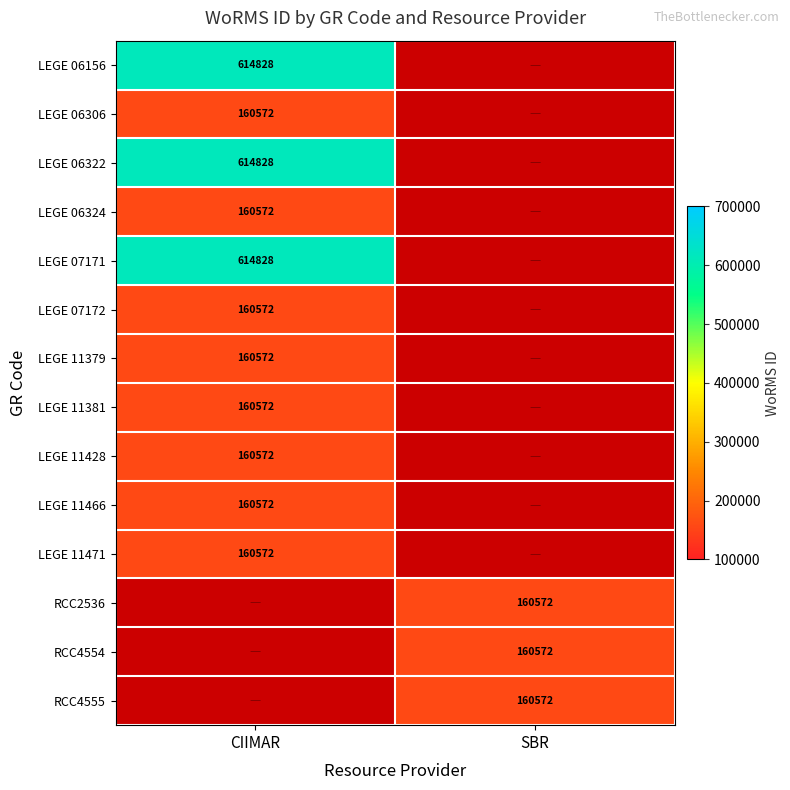

Count the number of categories in the chart.

2